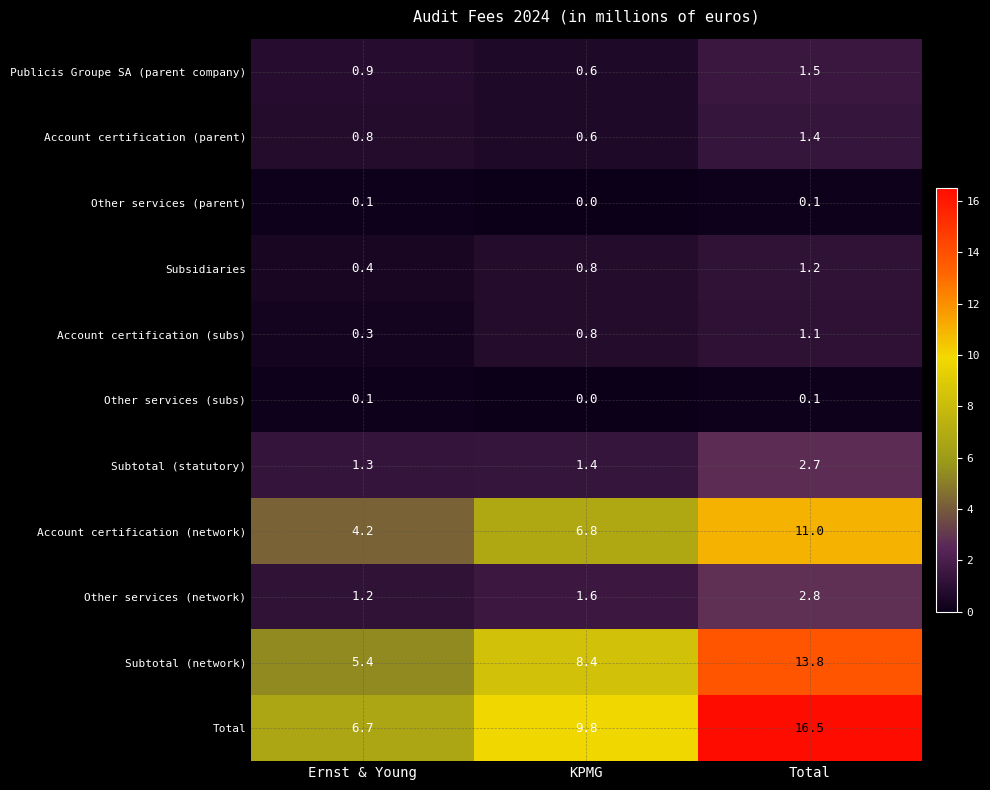

How many series are shown in this chart?

11